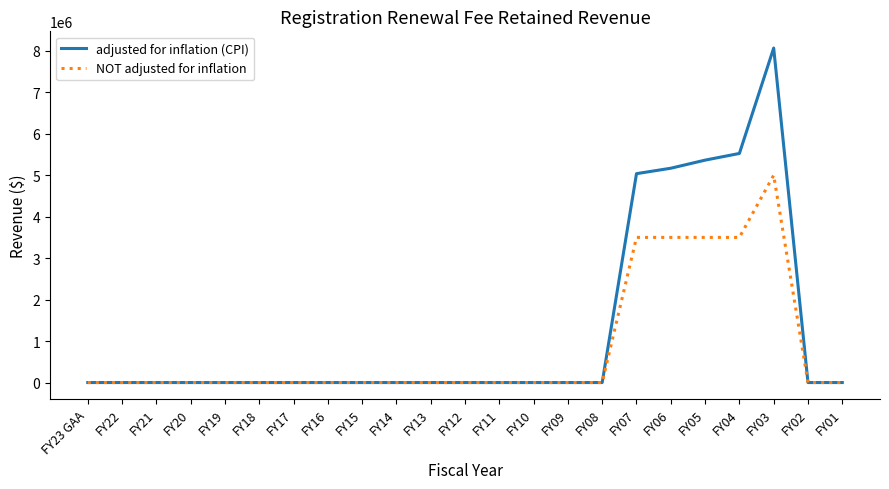

Which series has the largest range (max minus min)?

adjusted for inflation (CPI)